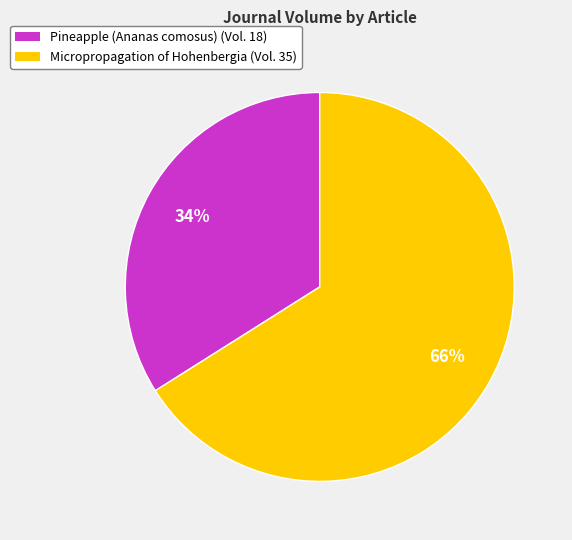

What is the majority slice?

Micropropagation of Hohenbergia